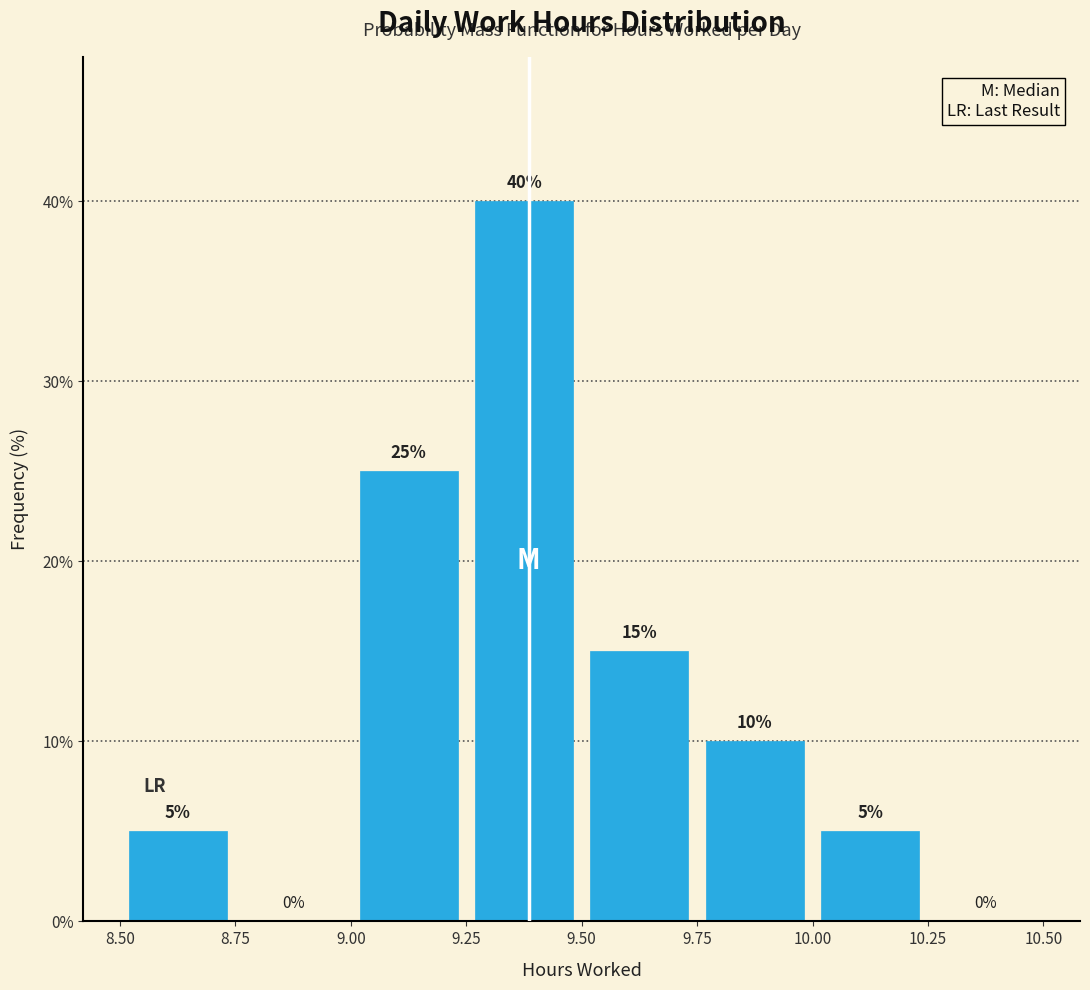

What is the height of the bar covering 8.50 to 8.75 on the x-axis?

5